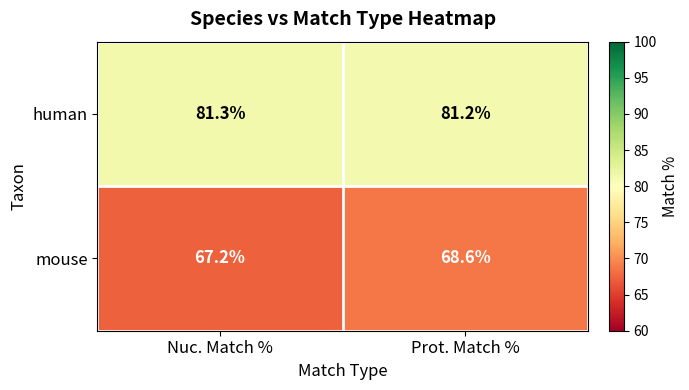

At how many categories does at least one series exceed 73?

2